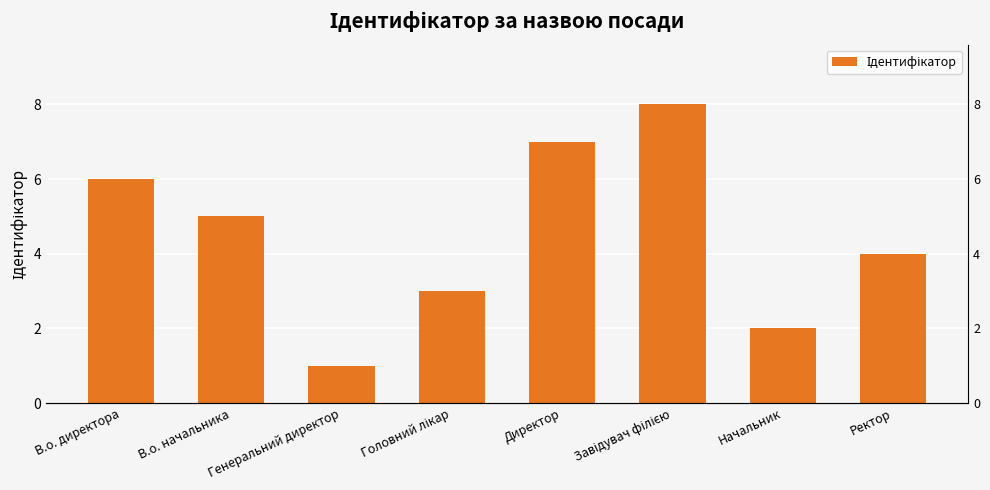

Approximately how many times larger is the value at Генеральний директор compared to Ректор?

0.2